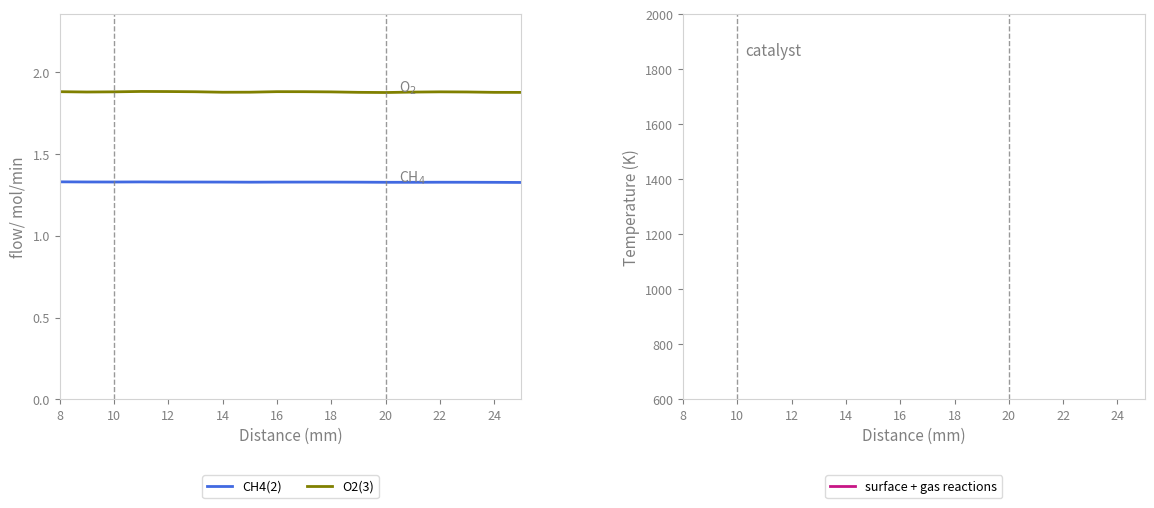

What is the average value of the col_27 series?

1.9